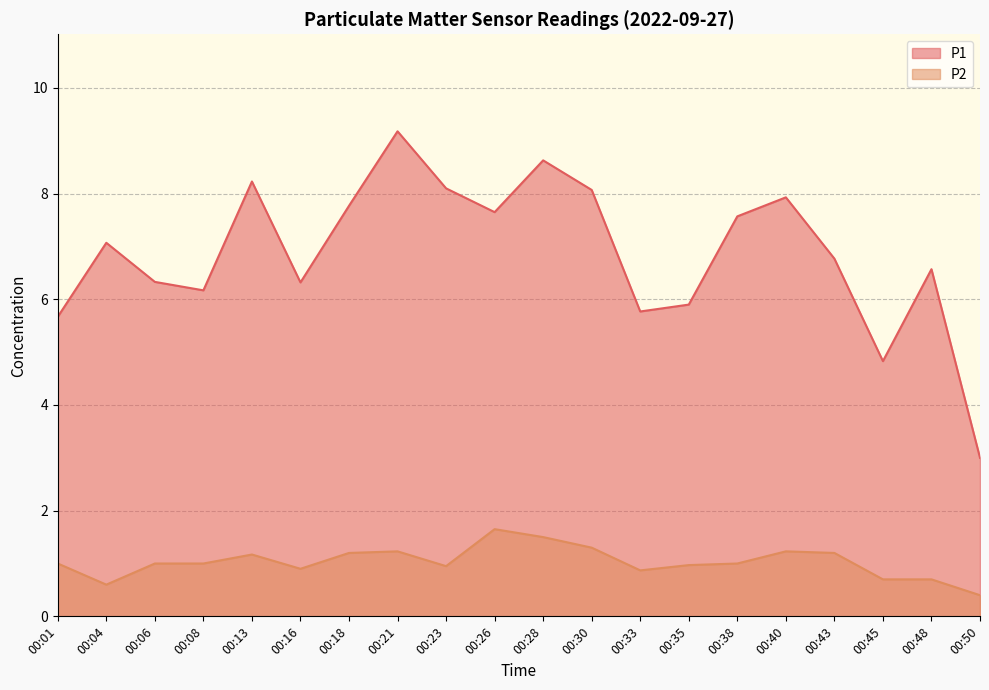

Which series has the widest spread of values?

P1